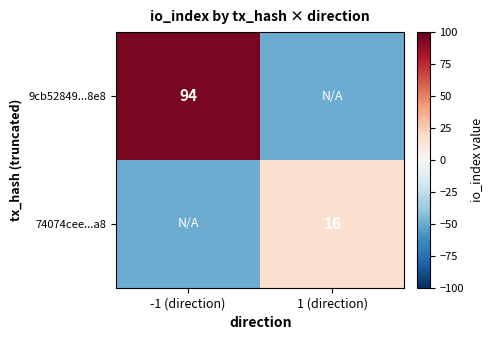

At how many categories does at least one series exceed -46?

2